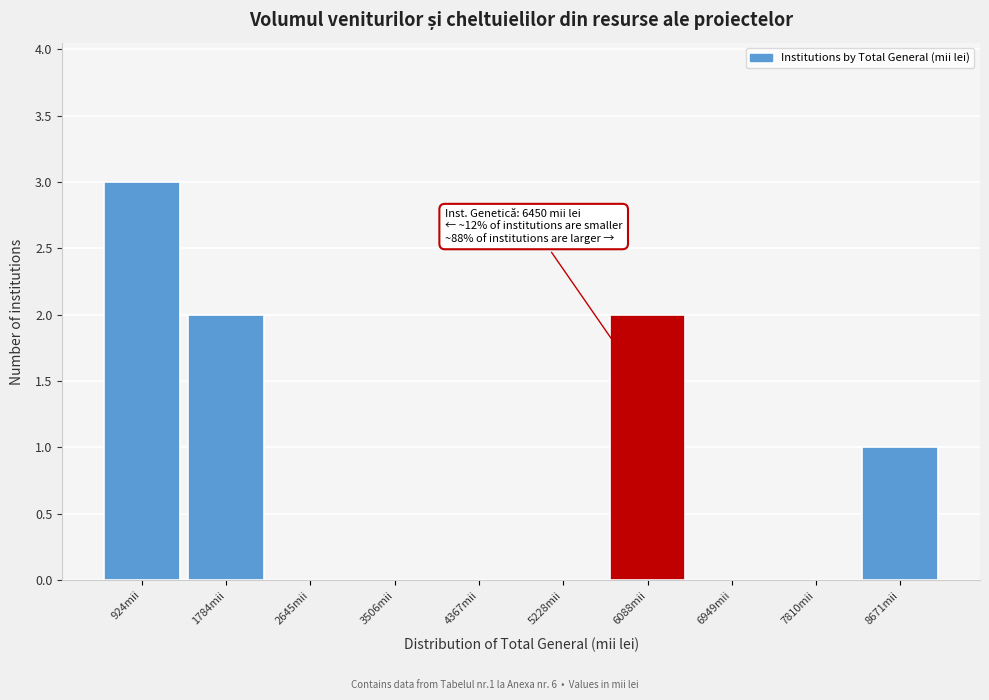

Reading right to left, extract all data points from this chart.

8671mii=1	7810mii=0	6949mii=0	6088mii=2	5228mii=0	4367mii=0	3506mii=0	2645mii=0	1784mii=2	924mii=3